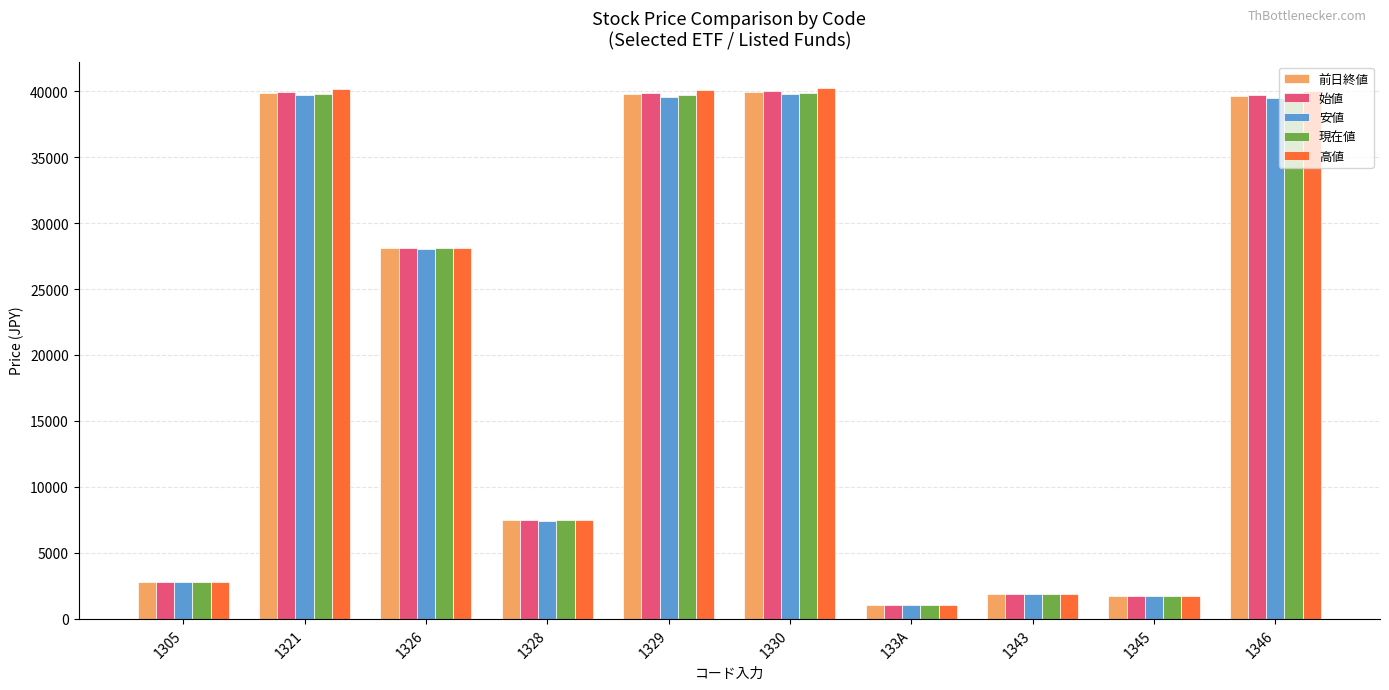

What is the approximate value of 高値 at 1343?

1847.5